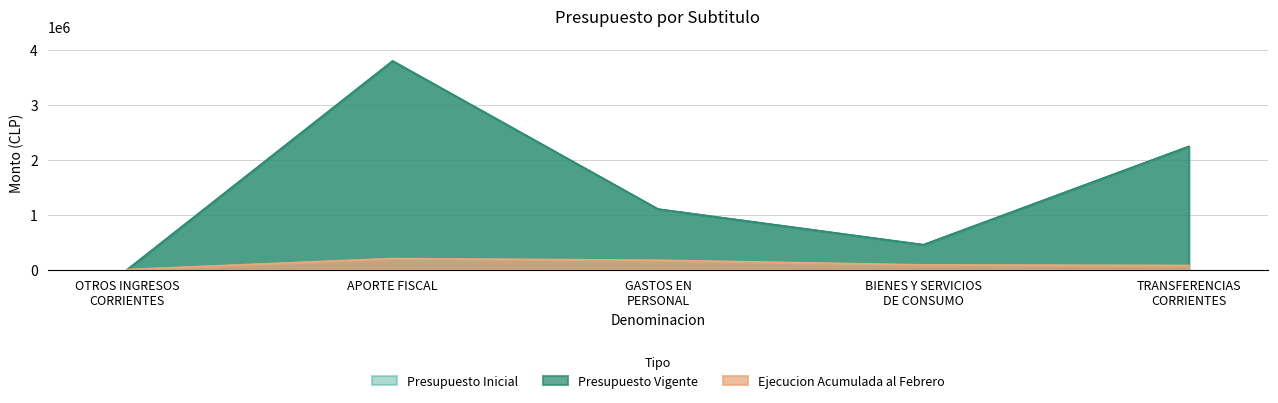

Is it true that Ejecucion Acumulada equals 1856 at OTROS INGRESOS
CORRIENTES?

False